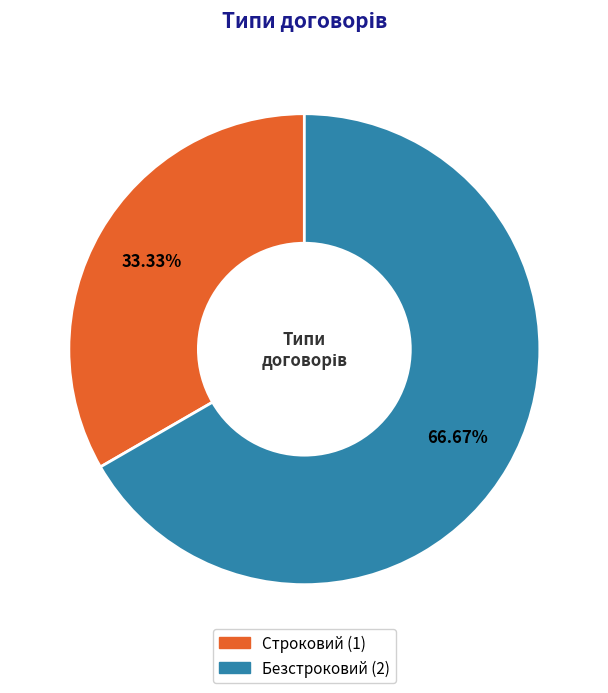

To the nearest percent, what percentage of the pie is Строковий?

33%